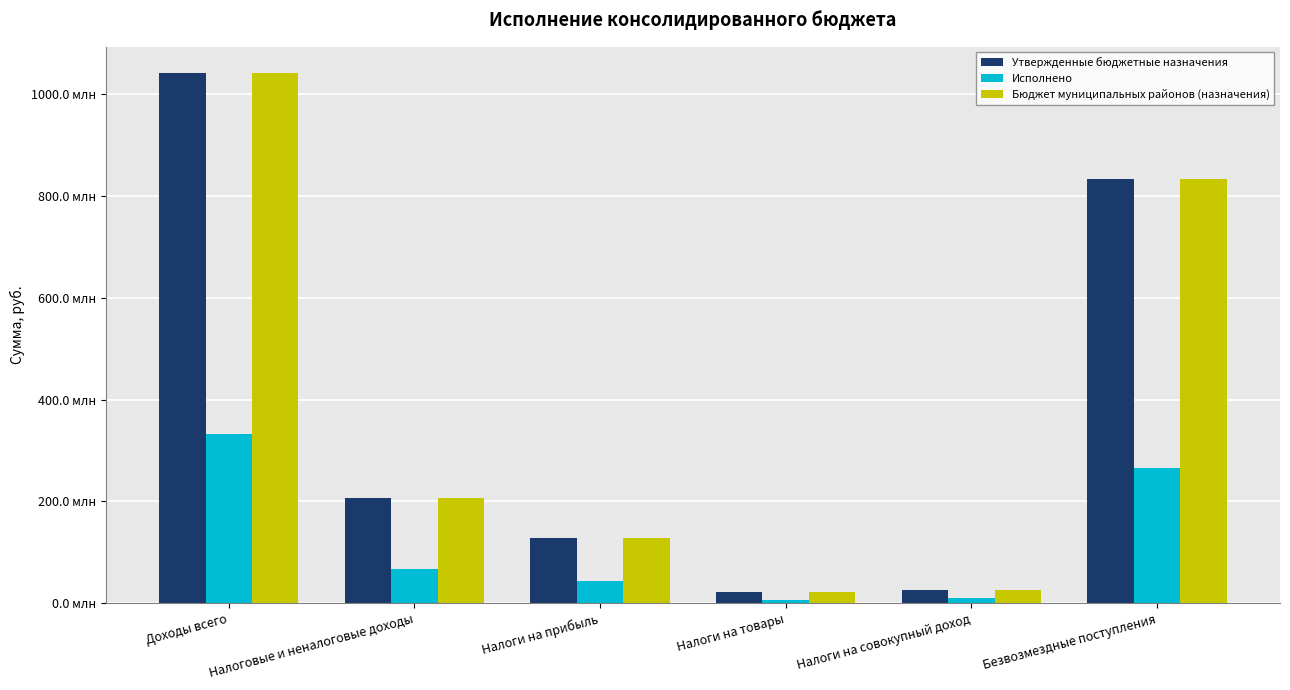

What are all the series names shown in the legend?

Утвержденные бюджетные назначения, Исполнено, Бюджет муниципальных районов (назначения)